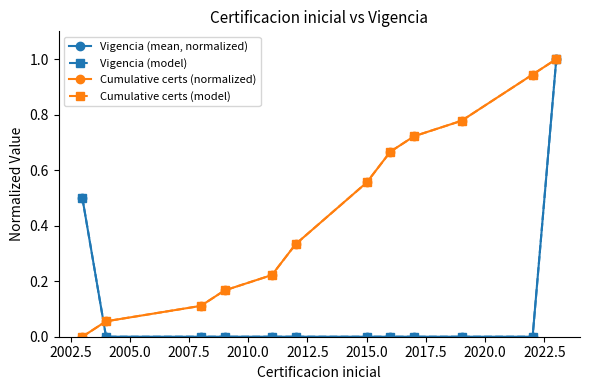

Is this an area chart (filled region under the line)?

No